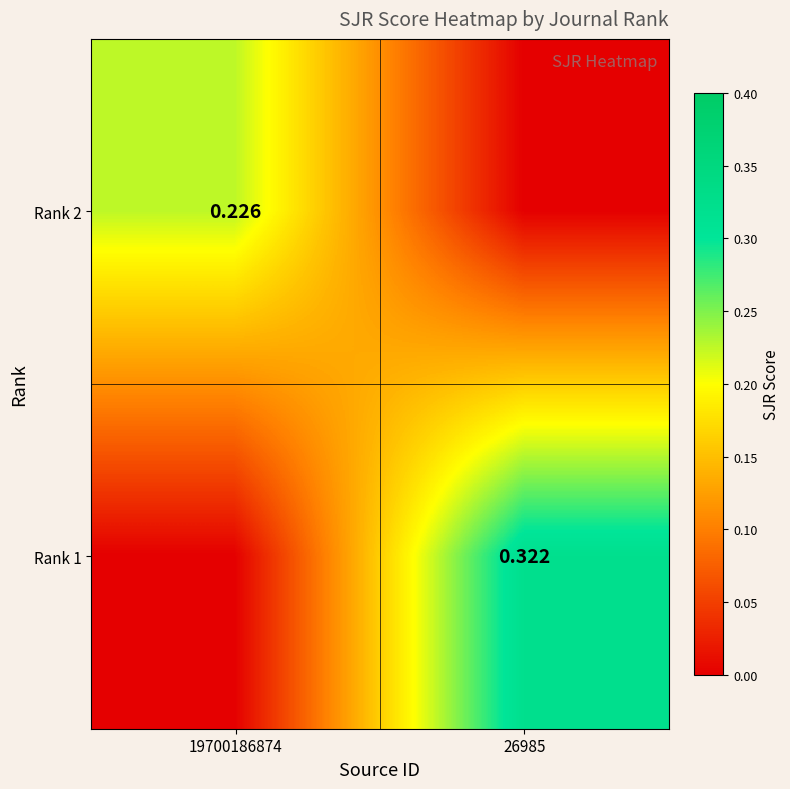

Is the value of Rank 1 at 26985 greater than the value of Rank 2 at 19700186874?

Yes